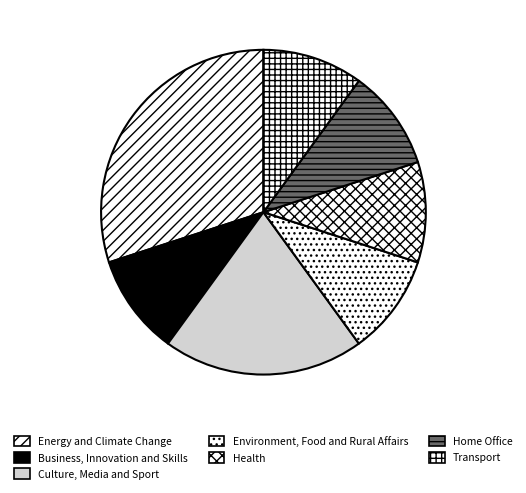

How many segments does this pie chart have?

7